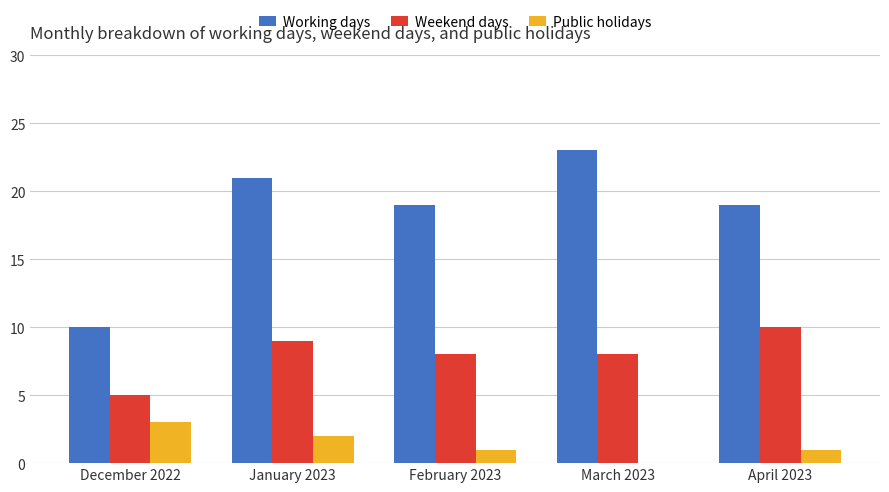

Reading right to left, what are all the values shown in this chart?

Working days: April 2023=19	March 2023=23	February 2023=19	January 2023=21	December 2022=10
Weekend days: April 2023=10	March 2023=8	February 2023=8	January 2023=9	December 2022=5
Public holidays: April 2023=1	March 2023=0	February 2023=1	January 2023=2	December 2022=3